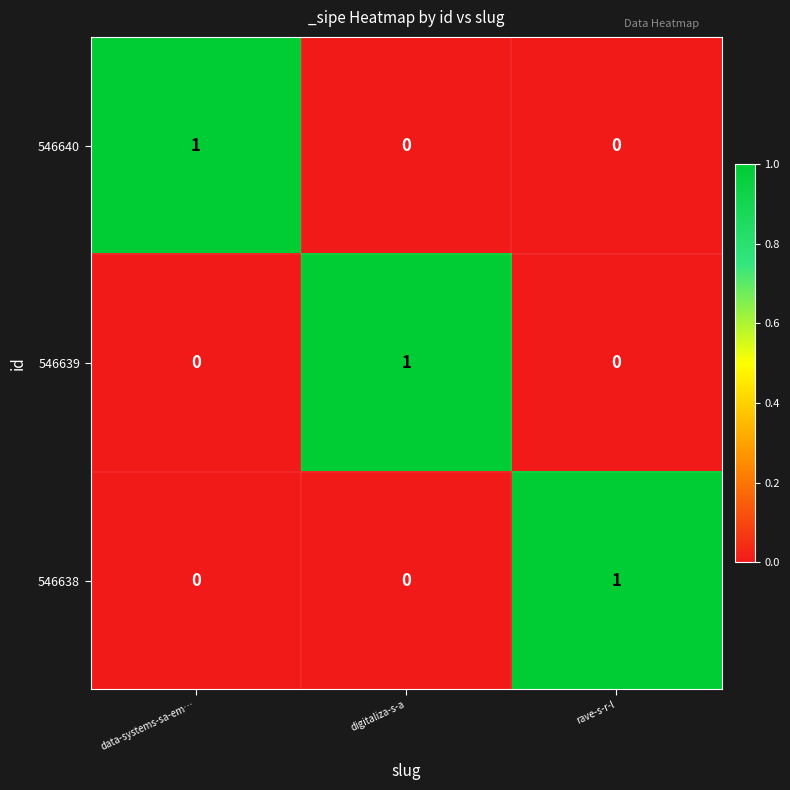

At which label does 546640 reach its peak?

data-systems-sa-em…